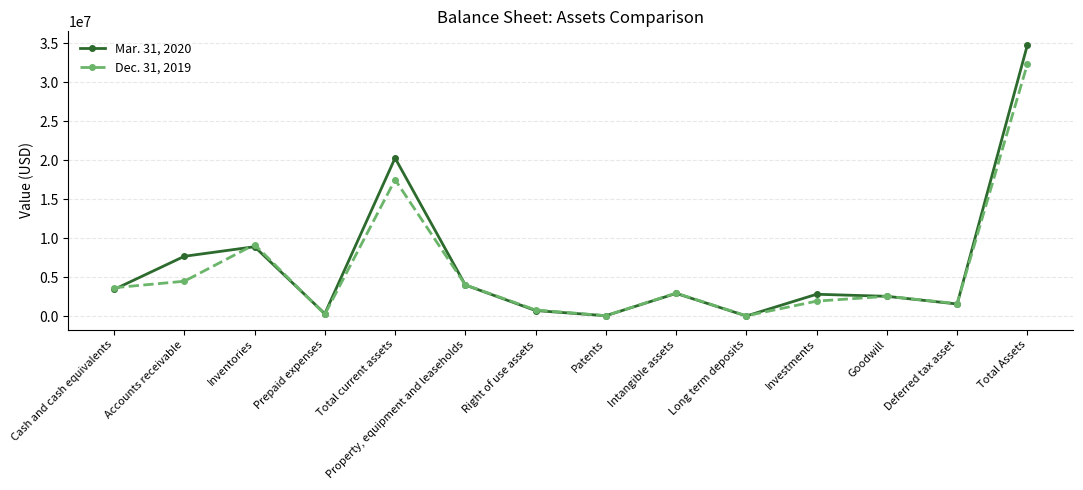

Which series ends up on top after the final intersection of Mar. 31, 2020 and Dec. 31, 2019?

Mar. 31, 2020